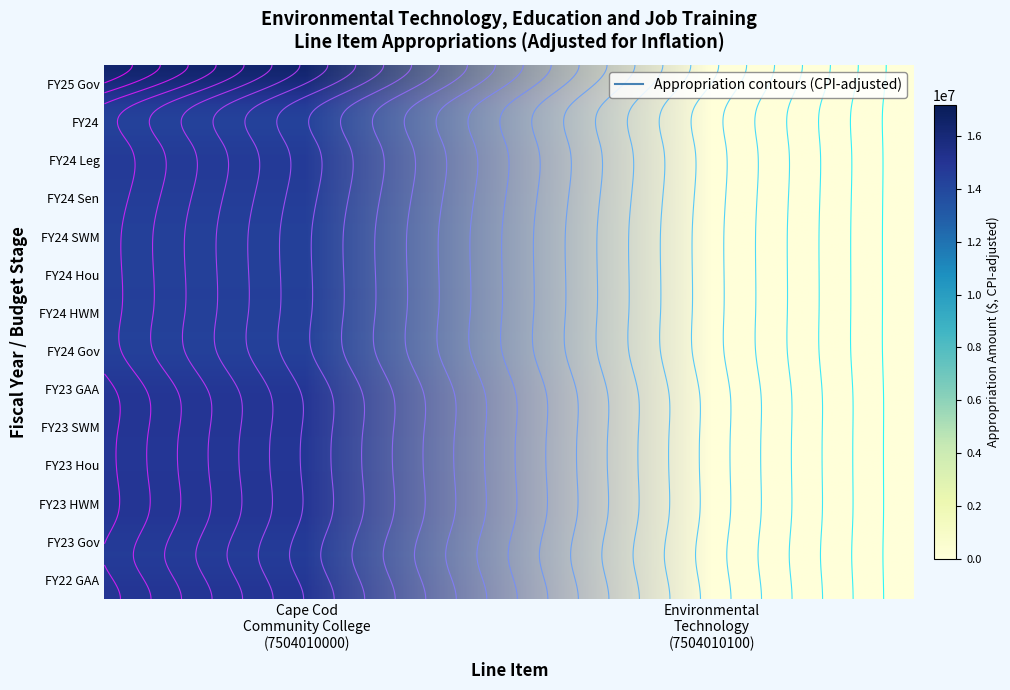

Count the FY24 Hou values in the range 0 to 14408534.

2